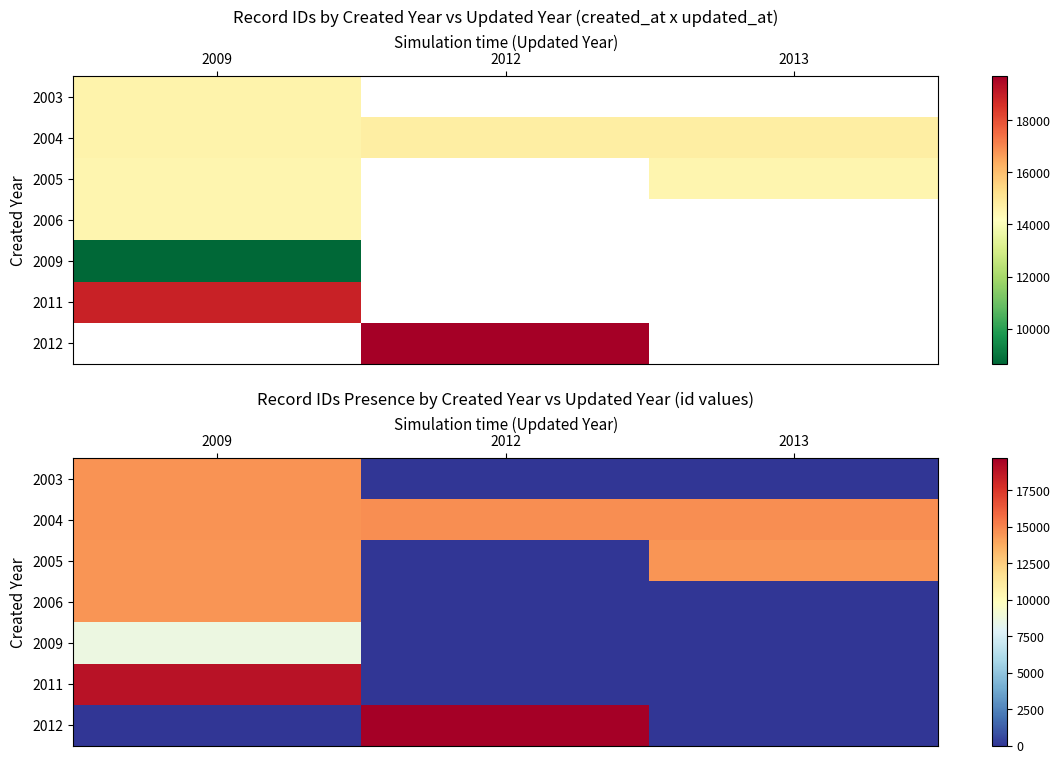

What is the total value across all series at 2009?

85610